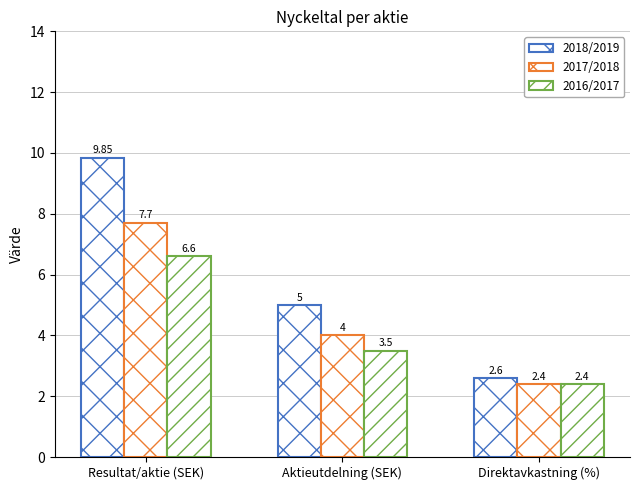

Rank the categories by 2016/2017 value from lowest to highest.

Direktavkastning (%), Aktieutdelning (SEK), Resultat/aktie (SEK)